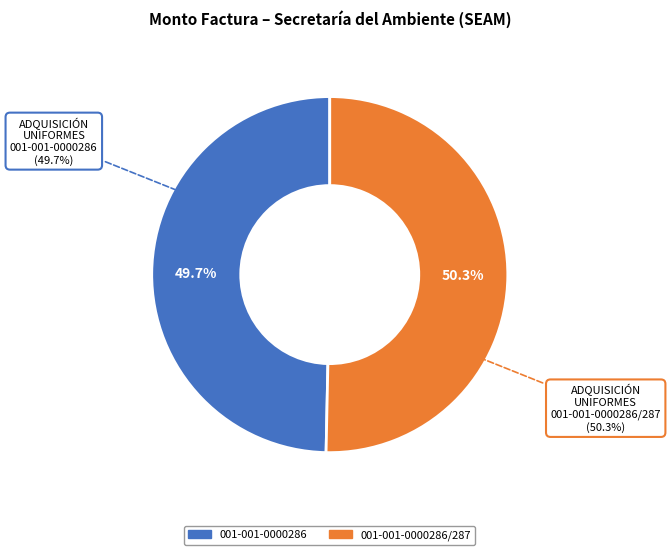

Is the sum of 001-001-0000286/287 and 001-001-0000286 greater than half?

Yes